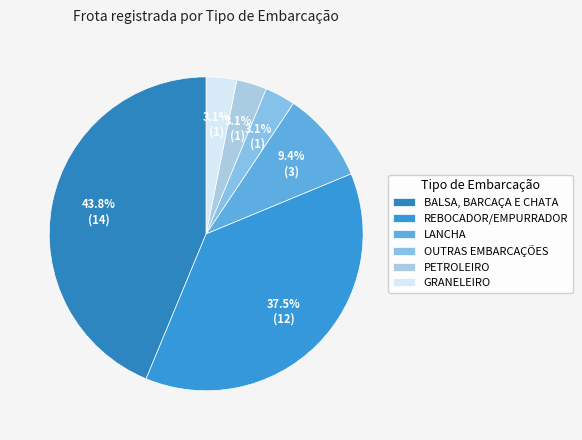

To the nearest percent, what percentage of the pie is GRANELEIRO?

3%